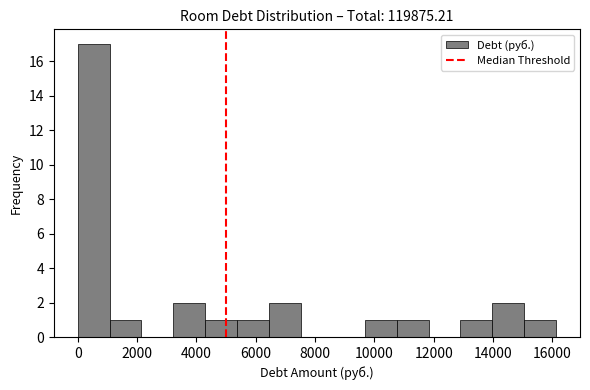

How tall is the bar that spans 15000 to 16200 on the x-axis? Neither the bar edges nor the heights are printed on the chart, so give them approximately, as read against the axes.

1